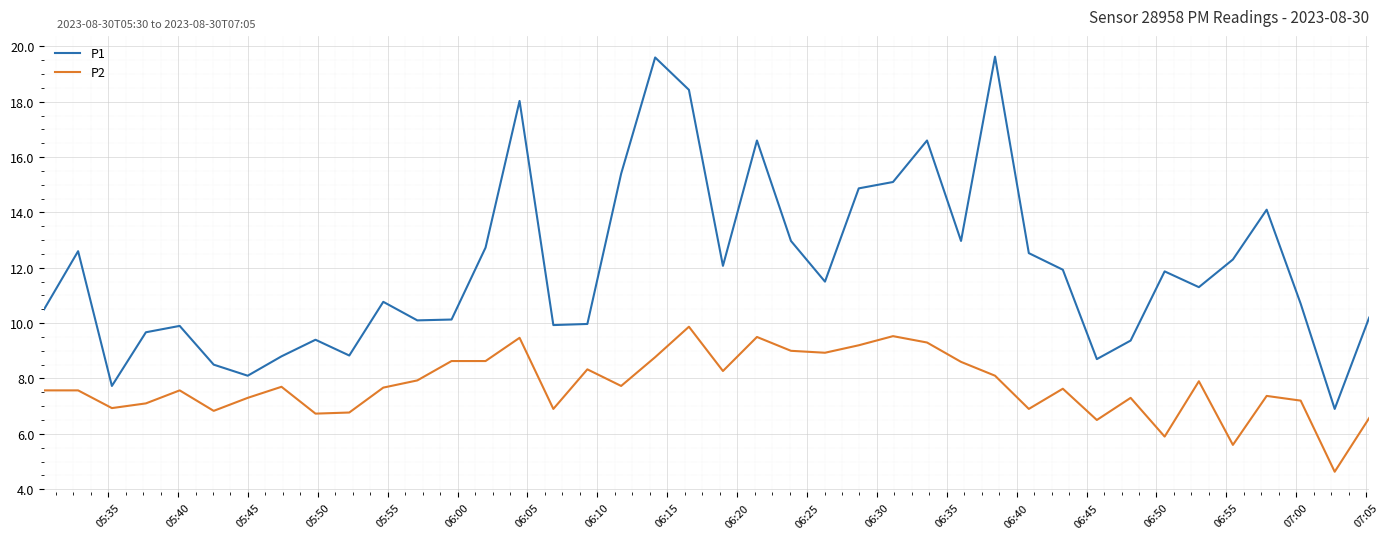

At how many categories does at least one series exceed 16?

6